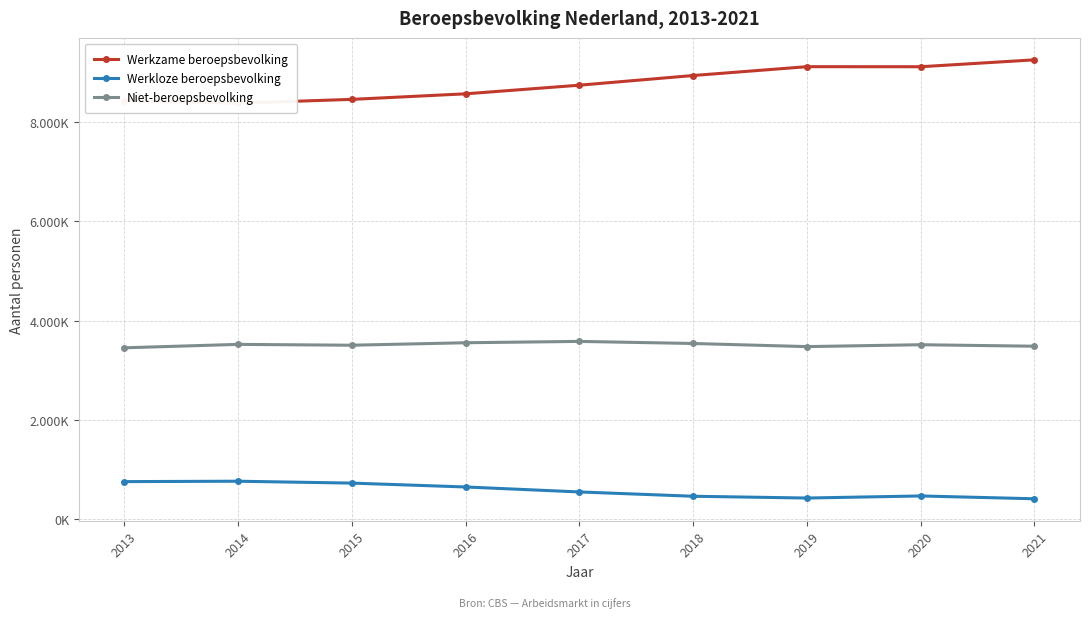

What is the value of the Niet-beroepsbevolking point at the 9th from the left?

3483000